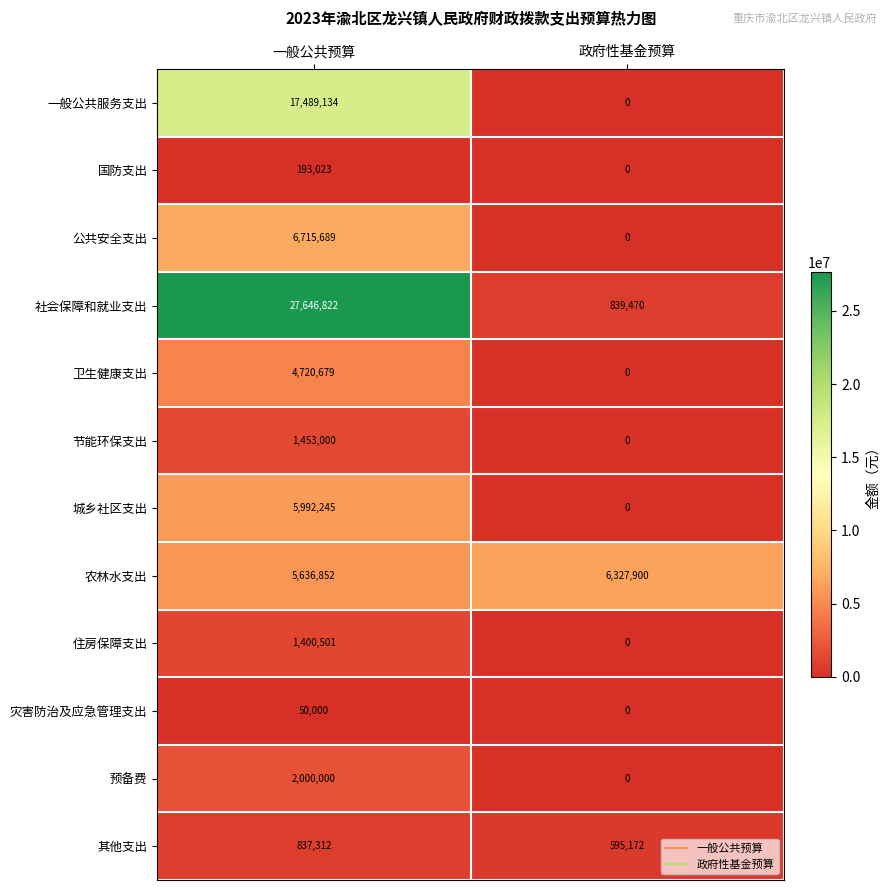

What is the highest value of the 社会保障和就业支出 series?

27646822